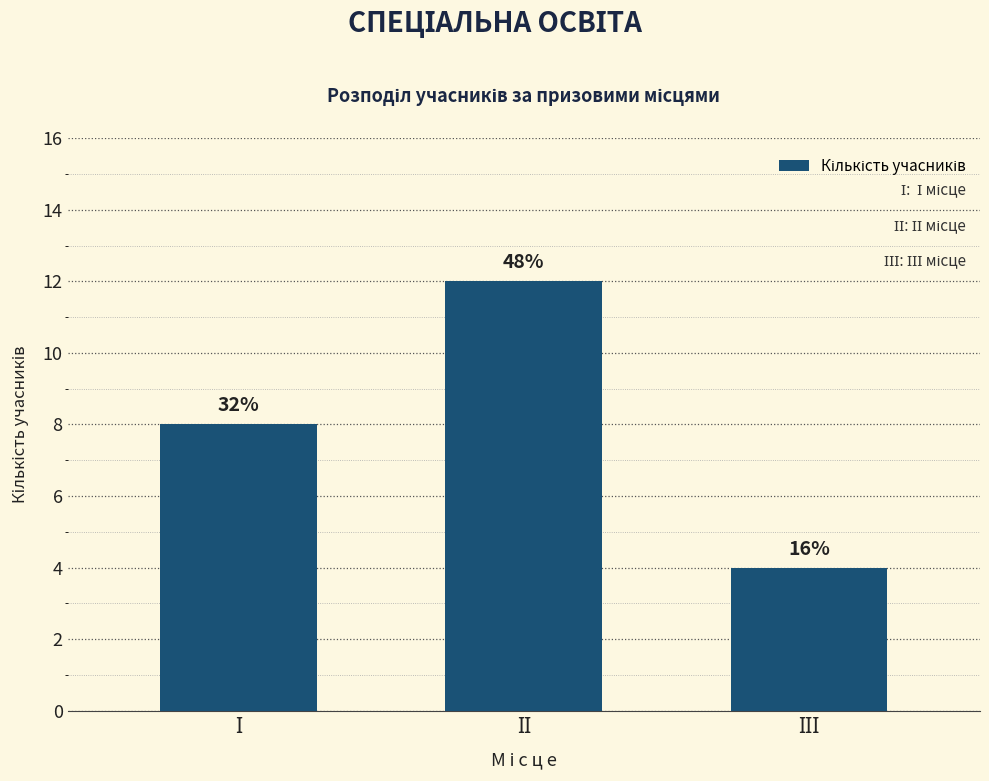

What is the difference between the values at ІІІ and ІІ?

8